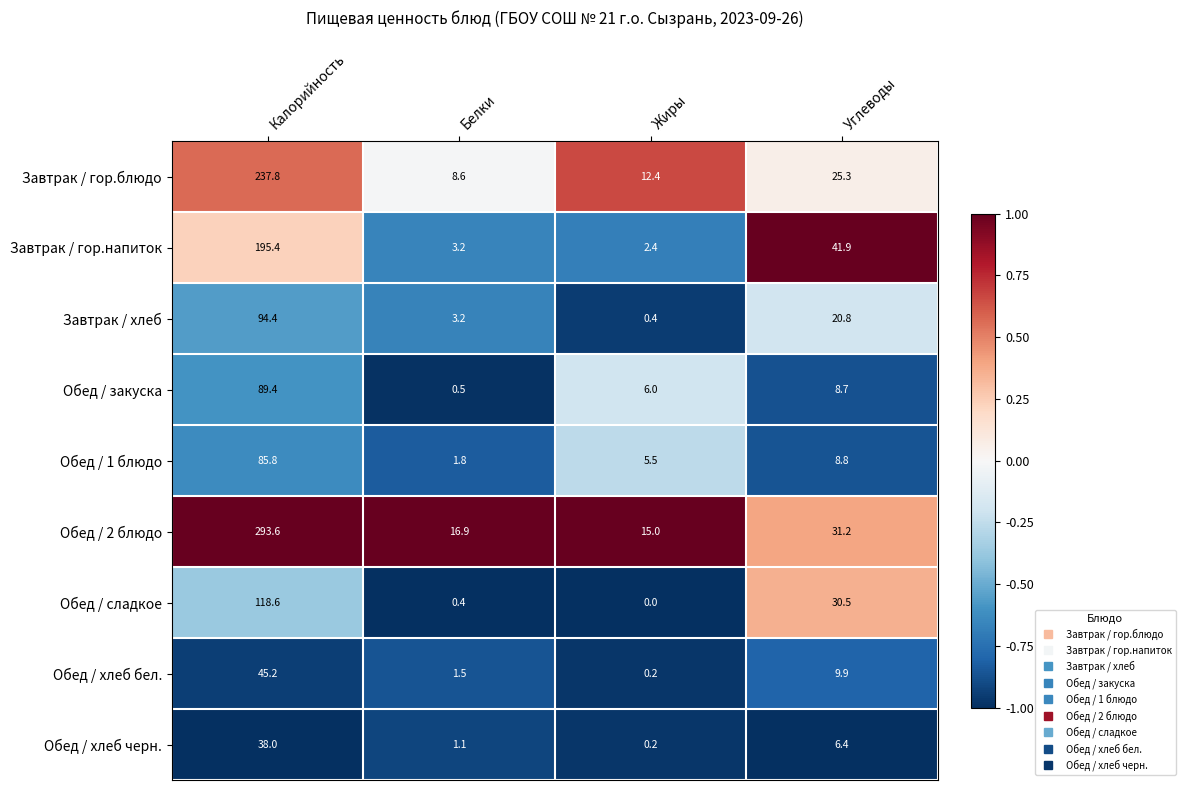

Which category has the highest value across all series?

Калорийность